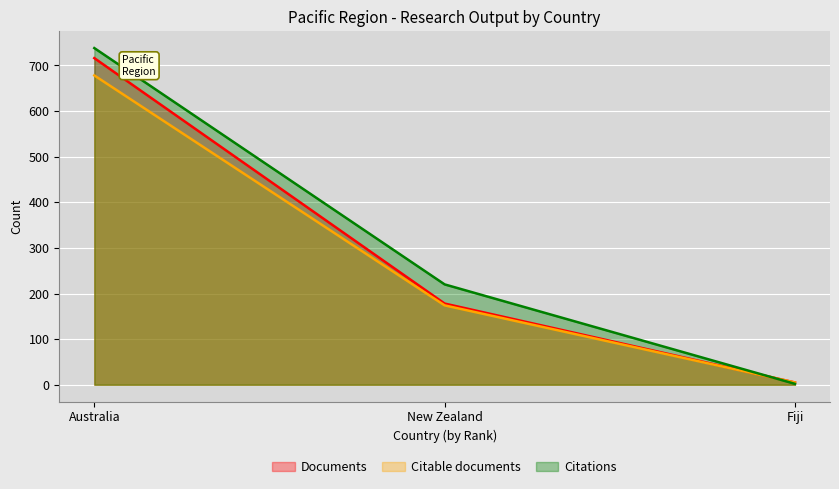

List the series in order of their peak value, highest first.

Citations, Documents, Citable documents